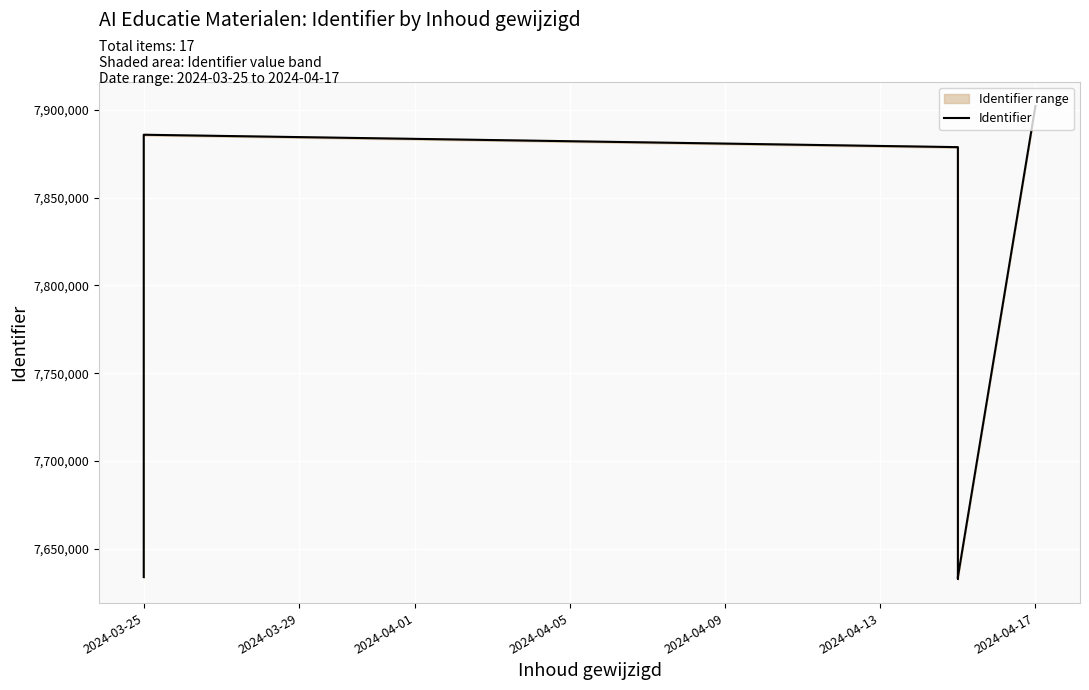

The value at 2024-03-25 is 7633774. True or false?

True